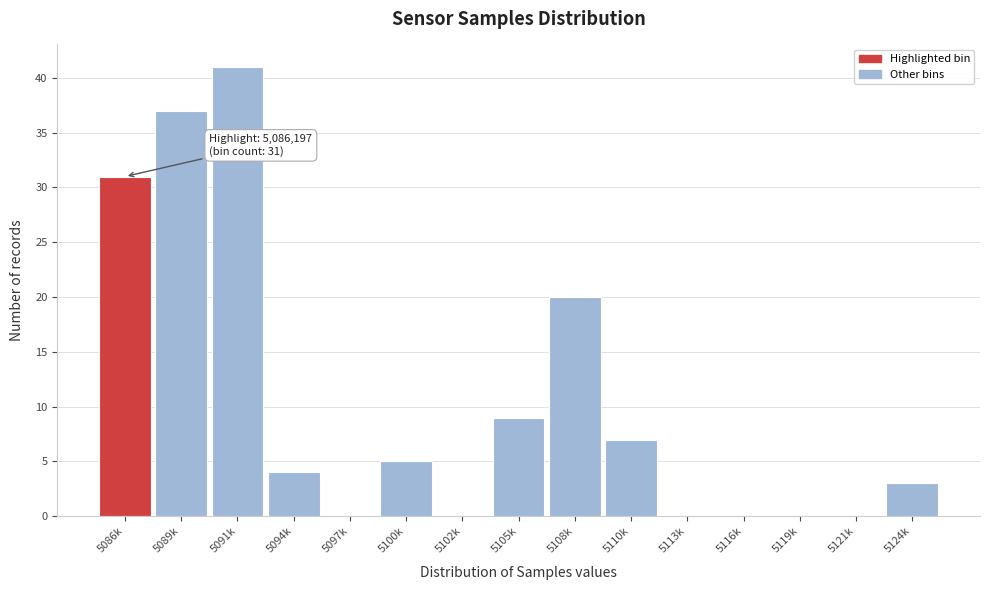

Reading left to right, transcribe all the data shown in this chart.

5086k=31	5089k=37	5091k=41	5094k=4	5097k=0	5100k=5	5102k=0	5105k=9	5108k=20	5110k=7	5113k=0	5116k=0	5119k=0	5121k=0	5124k=3